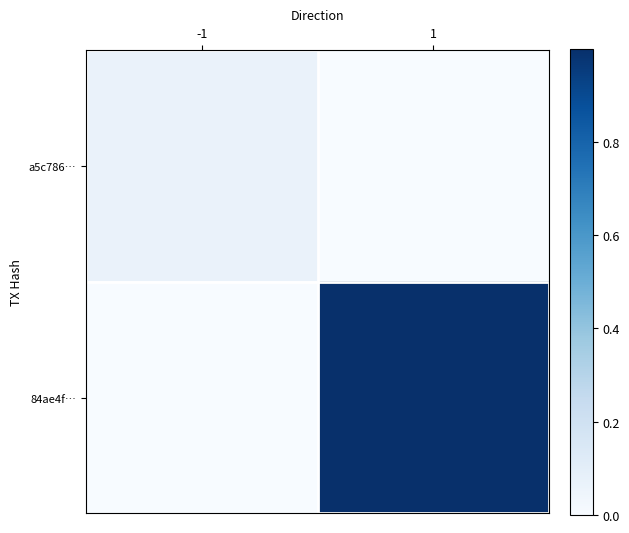

Reading right to left, extract all data points from this chart.

a5c786…: 1=0.0	-1=0.1
84ae4f…: 1=1.0	-1=0.0